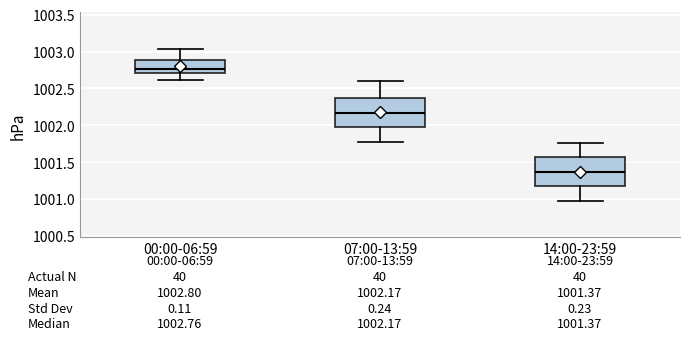

Which box has the highest median line?

00:00-06:59